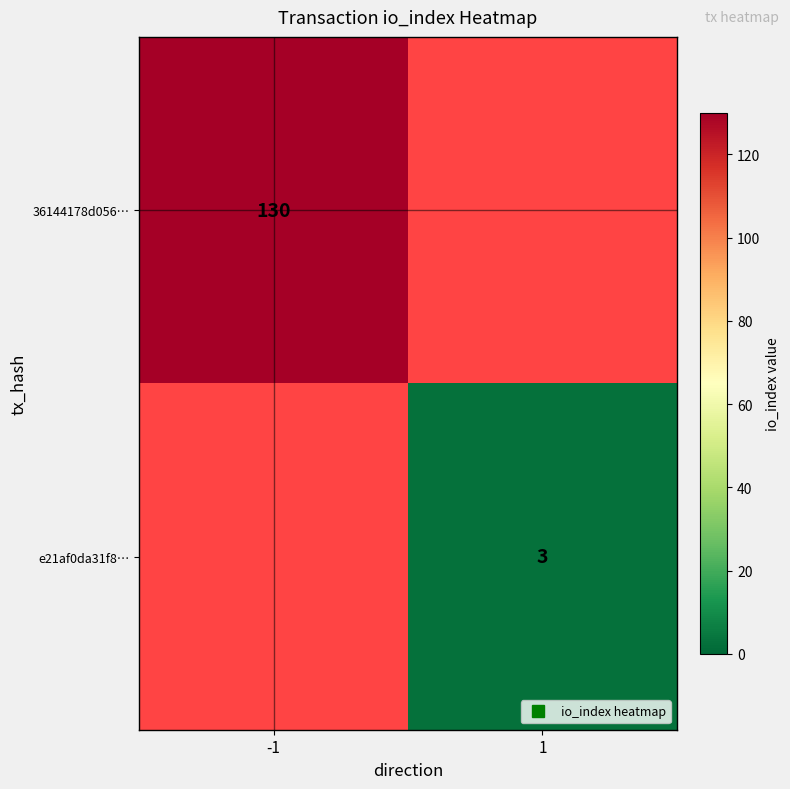

Which has a higher value, 1 or -1?

-1